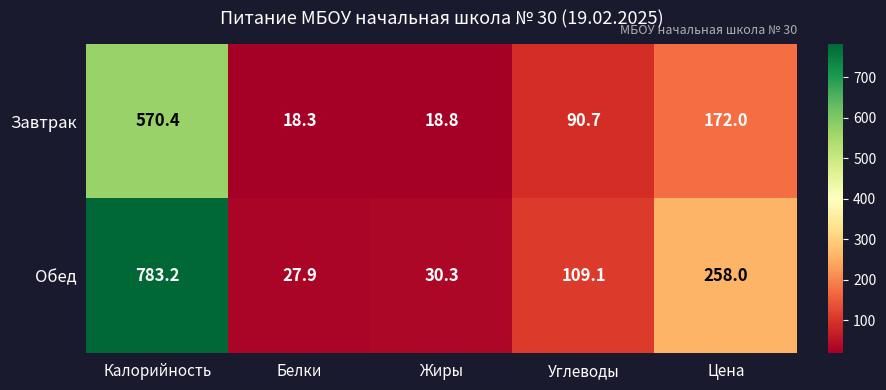

What is the smallest value displayed?

18.3